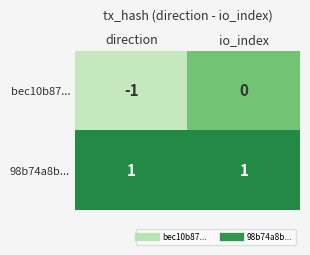

Between direction and io_index, which series saw the biggest shift?

bec10b87...